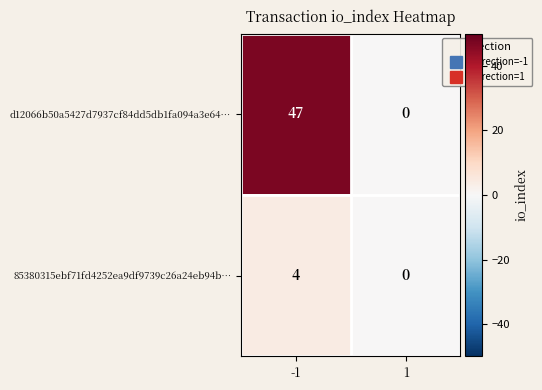

List the series in order of their peak value, lowest first.

85380315ebf71fd4252ea9df9739c26a24eb94b…, d12066b50a5427d7937cf84dd5db1fa094a3e64…